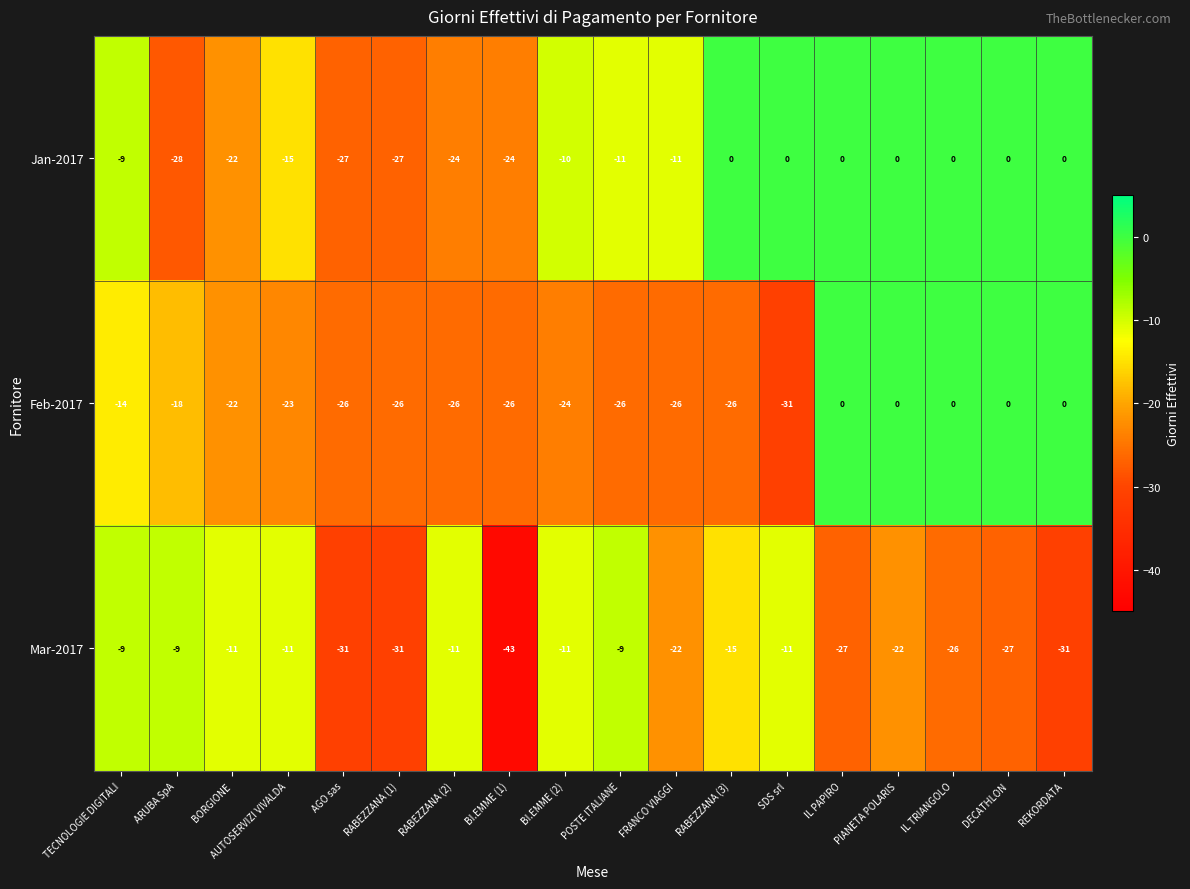

Is it true that Mar-2017 equals -7 at BI.EMME (2)?

False